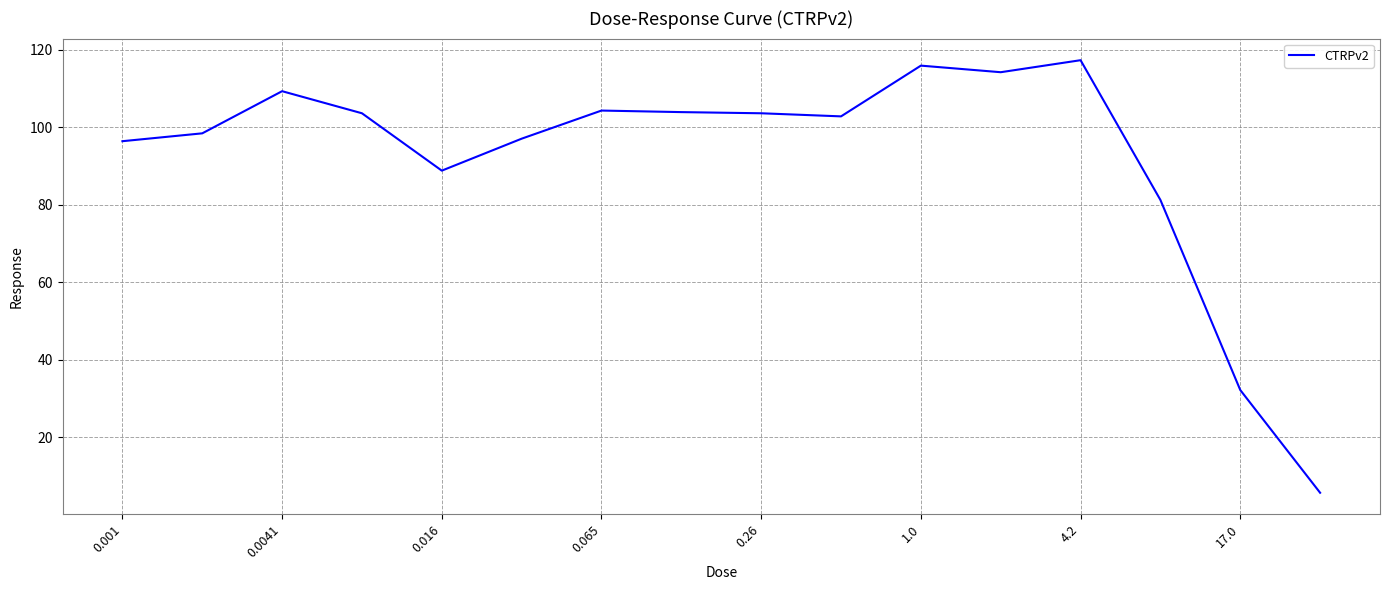

What is the maximum value shown in the chart?

117.3